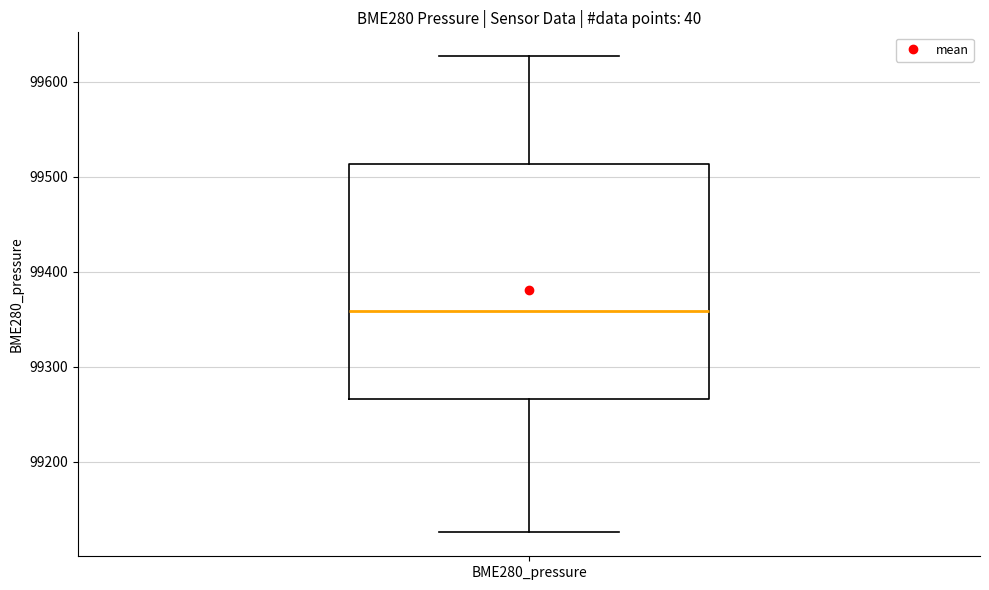

Read this box plot against the y-axis: the position of the median line, the range covered by the box, and the ends of both whiskers. The values are not printed on the chart, so give them approximately, as read against the axis.

median 99360, box 99270 to 99510, whiskers 99130 to 99630